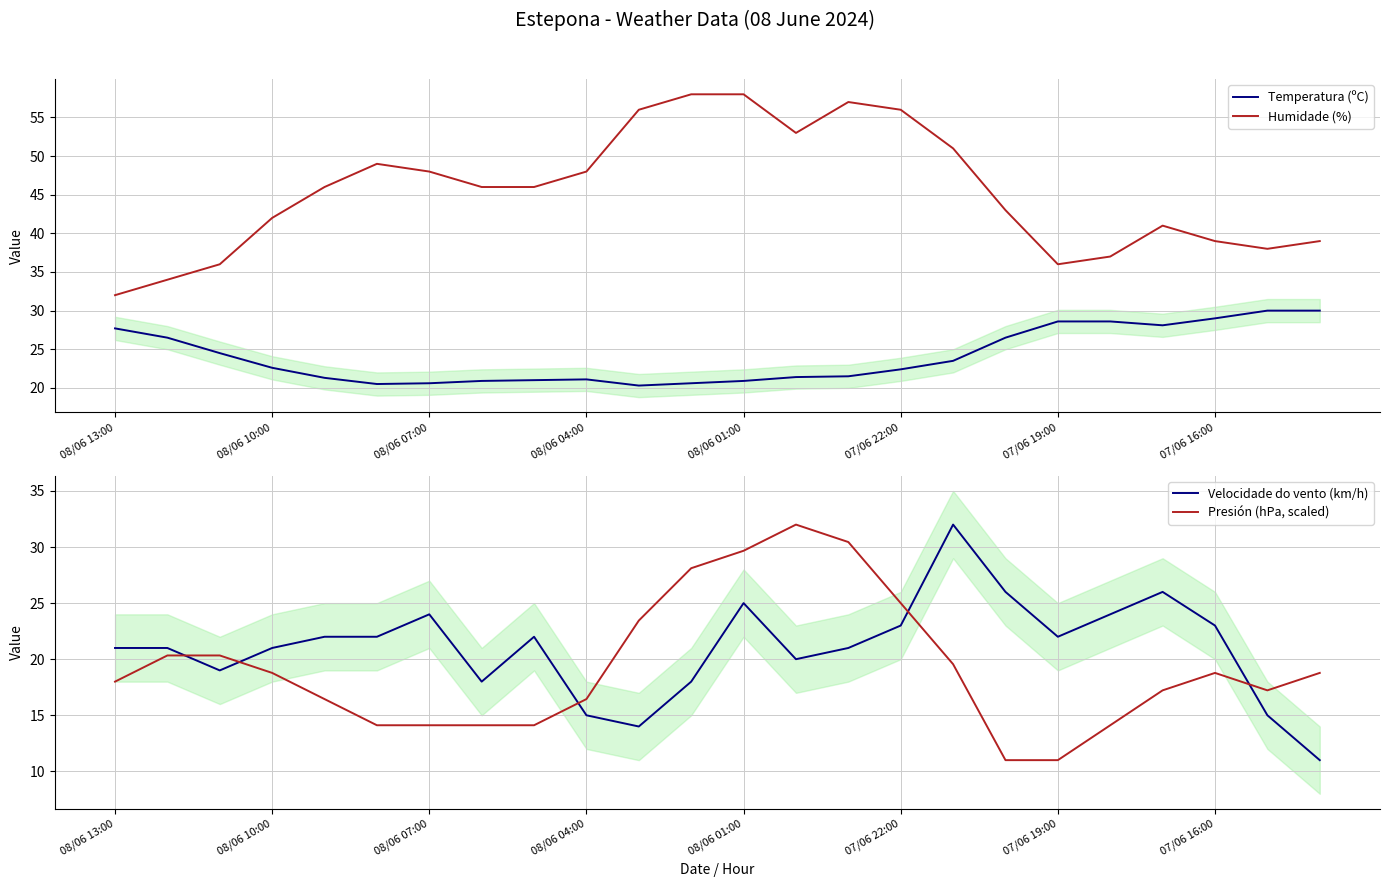

Which series has the largest range (max minus min)?

Humidade (%)